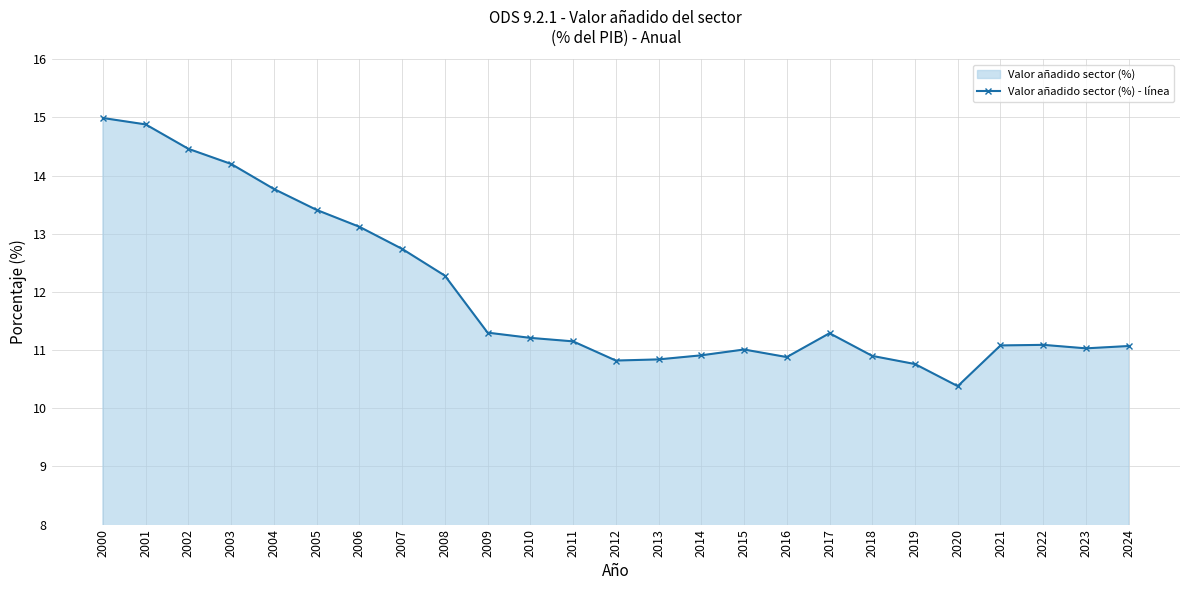

True or false: there are more than 2 points higher than both neighbors.

True